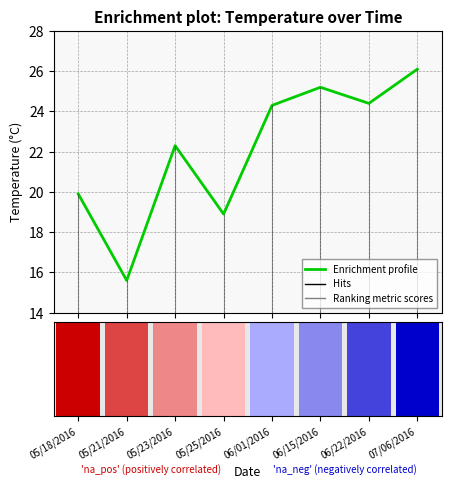

How many categories are shown in the chart?

8